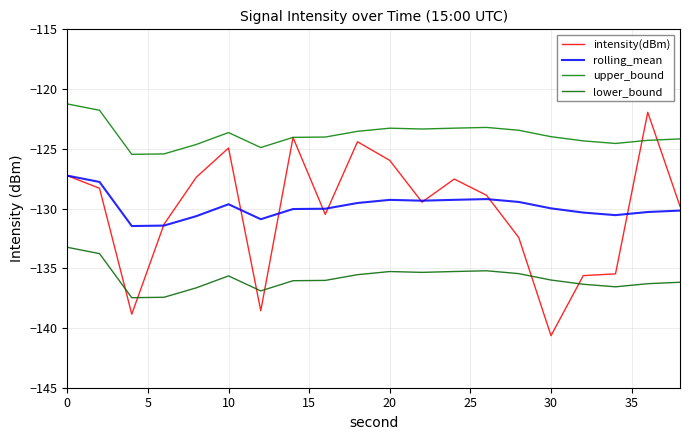

Does the chart have visible grid lines?

Yes